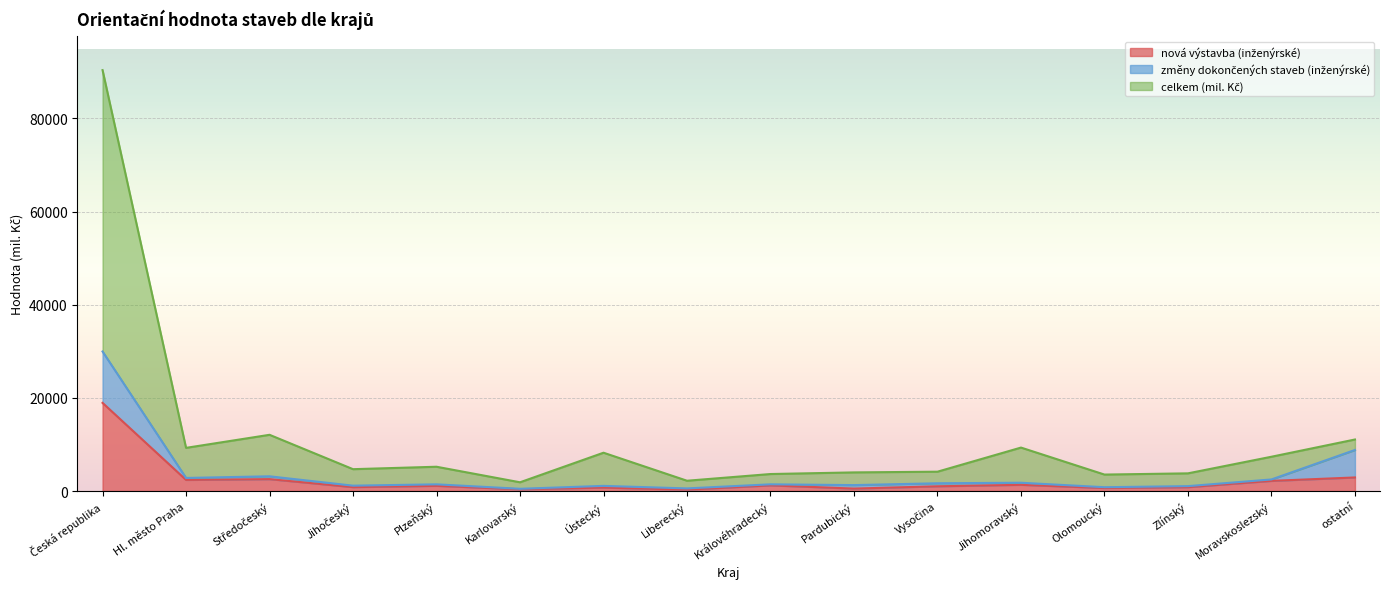

Rank the categories by celkem (mil. Kč) value from lowest to highest.

Karlovarský, Liberecký, Olomoucký, Královéhradecký, Zlínský, Pardubický, Vysočina, Jihočeský, Plzeňský, Moravskoslezský, Ústecký, Hl. město Praha, Jihomoravský, ostatní, Středočeský, Česká republika